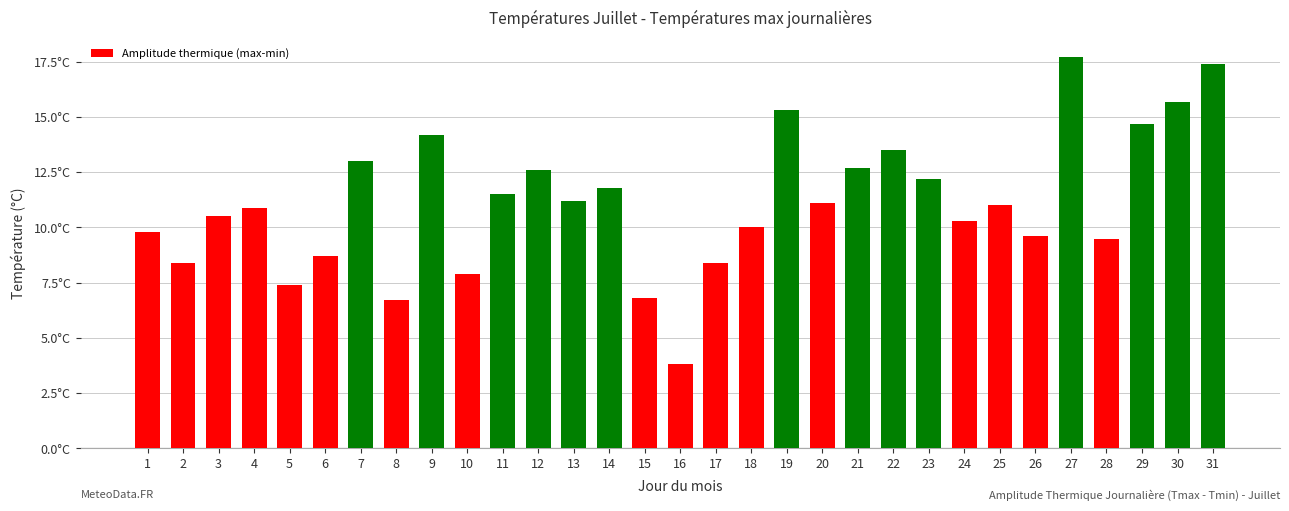

Are the bars horizontal?

No